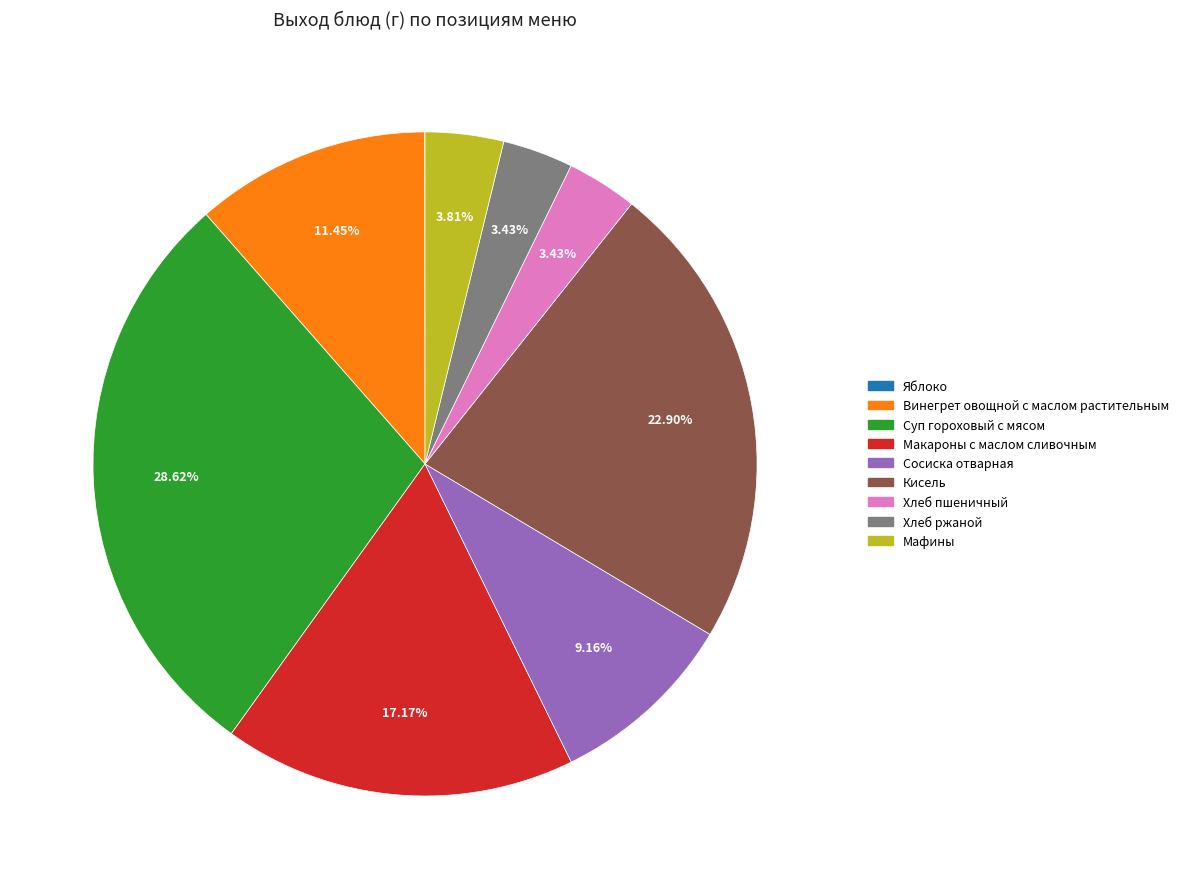

To the nearest percent, what percentage of the pie is Кисель?

23%